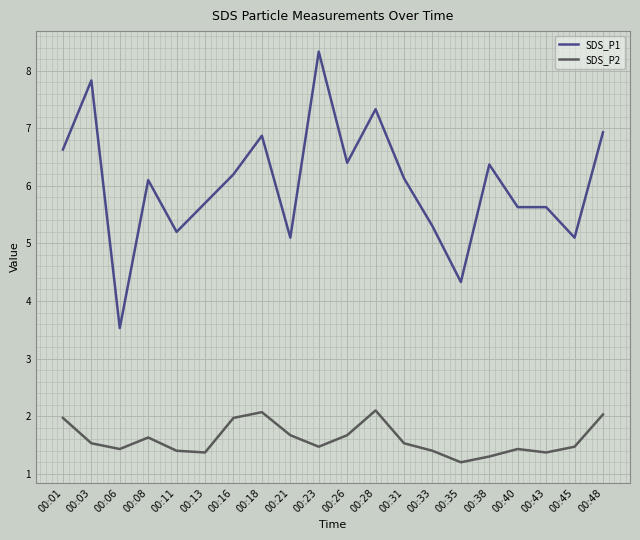

Which series has the largest total across all categories?

SDS_P1